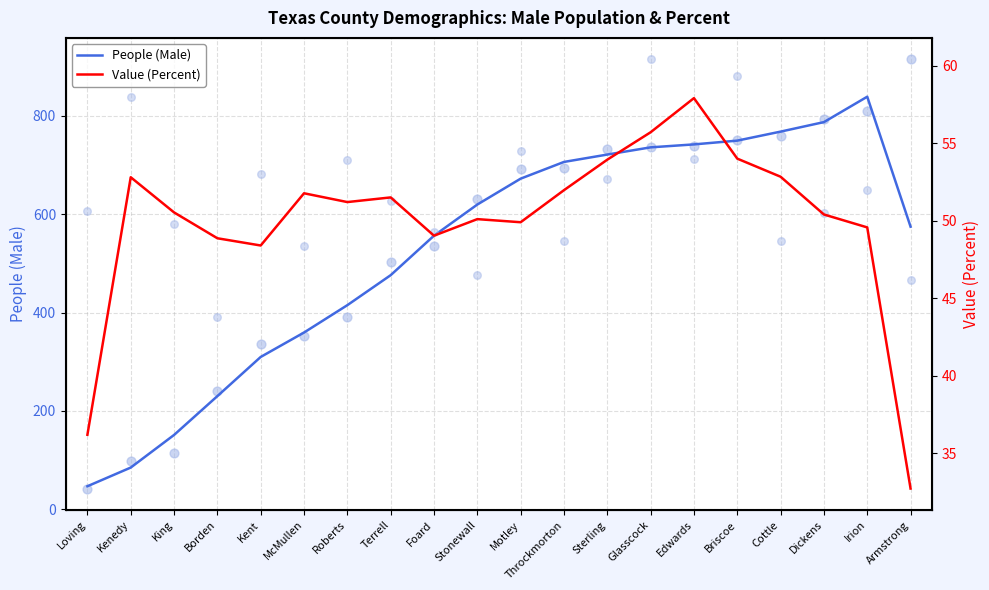

What is the total value across all series at Edwards?

799.9